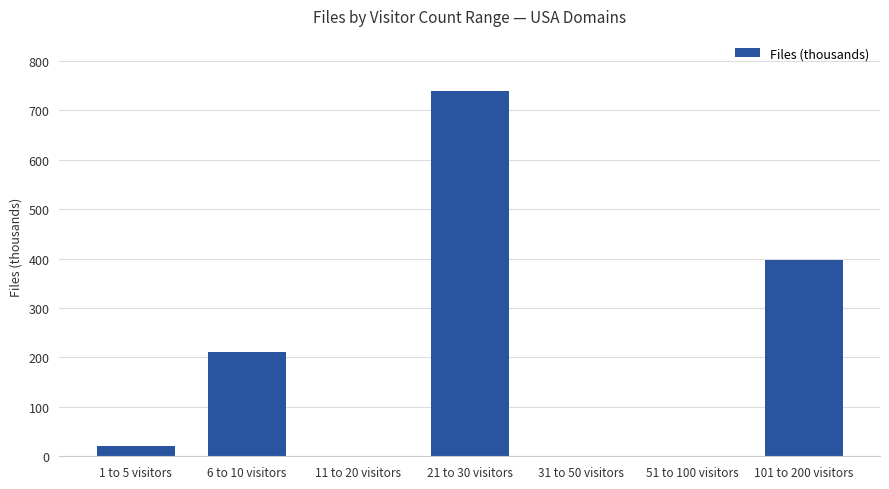

Where is the data nearest to the value 369?

101 to 200 visitors